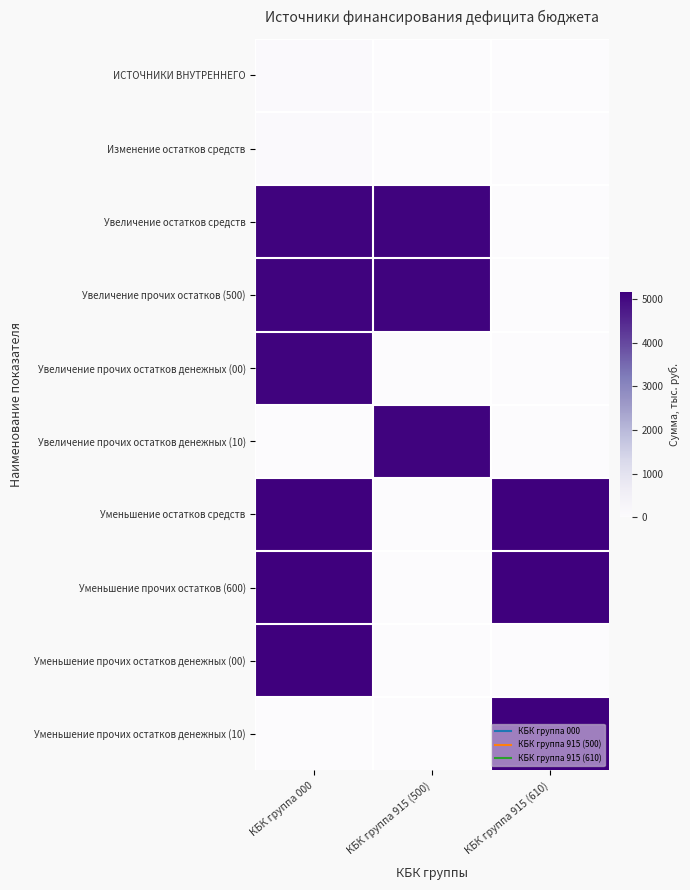

Rank the series by their maximum value, from highest to lowest.

Уменьшение остатков средств, Уменьшение прочих остатков (600), Уменьшение прочих остатков денежных (00), Уменьшение прочих остатков денежных (10), Увеличение остатков средств, Увеличение прочих остатков (500), Увеличение прочих остатков денежных (00), Увеличение прочих остатков денежных (10), ИСТОЧНИКИ ВНУТРЕННЕГО, Изменение остатков средств